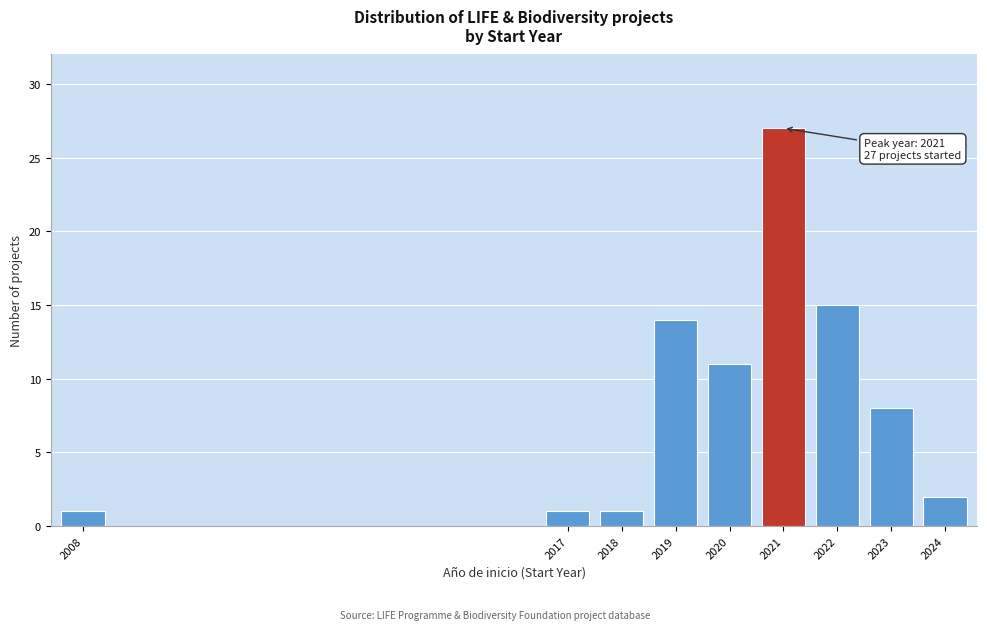

Reading left to right, extract all data points from this chart.

2008=1	2017=1	2018=1	2019=14	2020=11	2021=27	2022=15	2023=8	2024=2